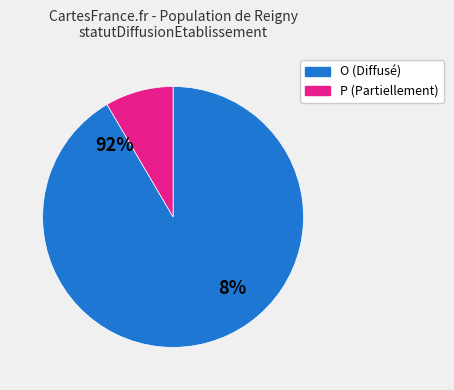

To the nearest percent, what is the average slice percentage?

50%